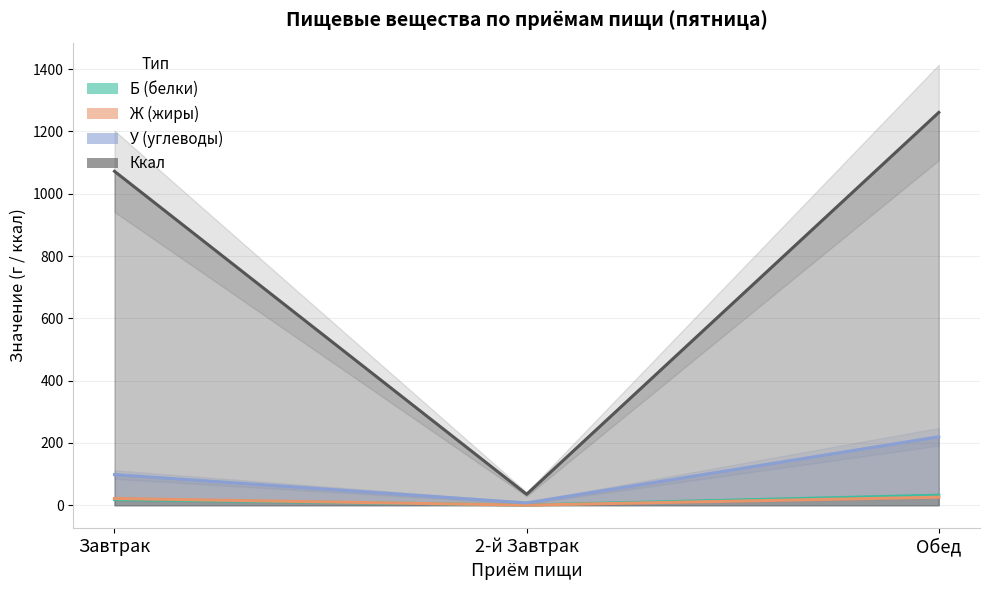

What is the minimum value shown in the chart?

0.2